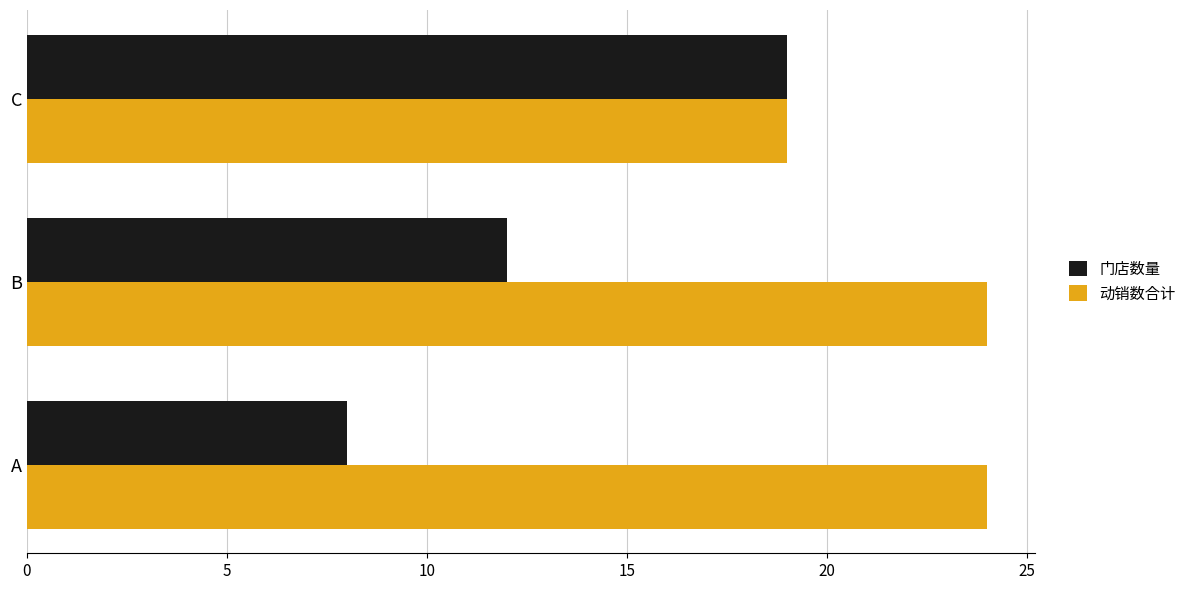

Which series has the widest spread of values?

门店数量